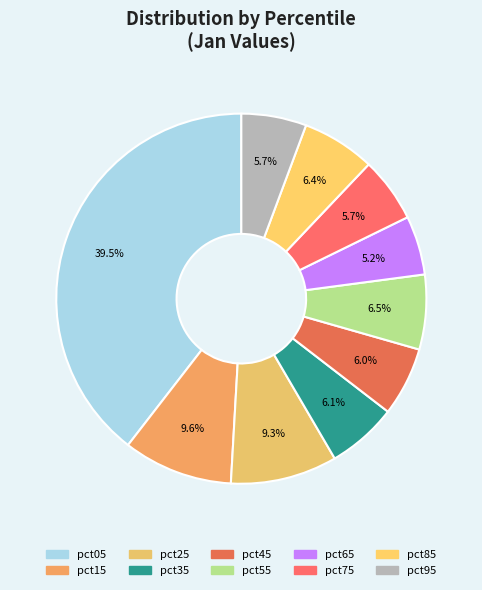

How many segments does this pie chart have?

10